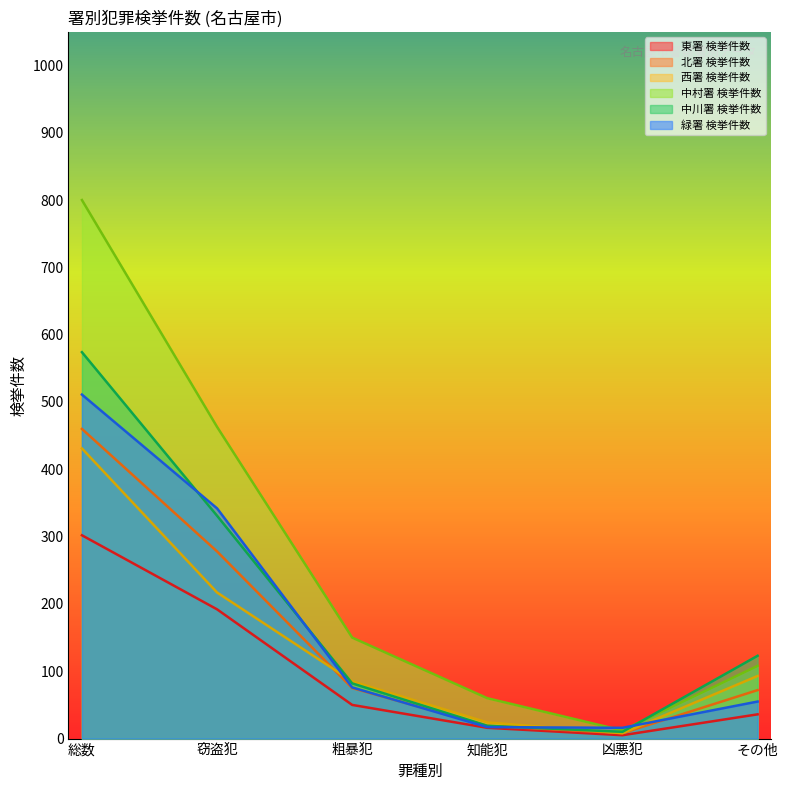

Reading left to right, extract all data points from this chart.

東署 検挙件数: 302	192	50	16	5	36
北署 検挙件数: 460	278	75	19	8	72
西署 検挙件数: 431	217	85	24	8	93
中村署 検挙件数: 800	463	150	60	12	108
中川署 検挙件数: 574	331	82	19	10	123
緑署 検挙件数: 511	342	76	17	16	55